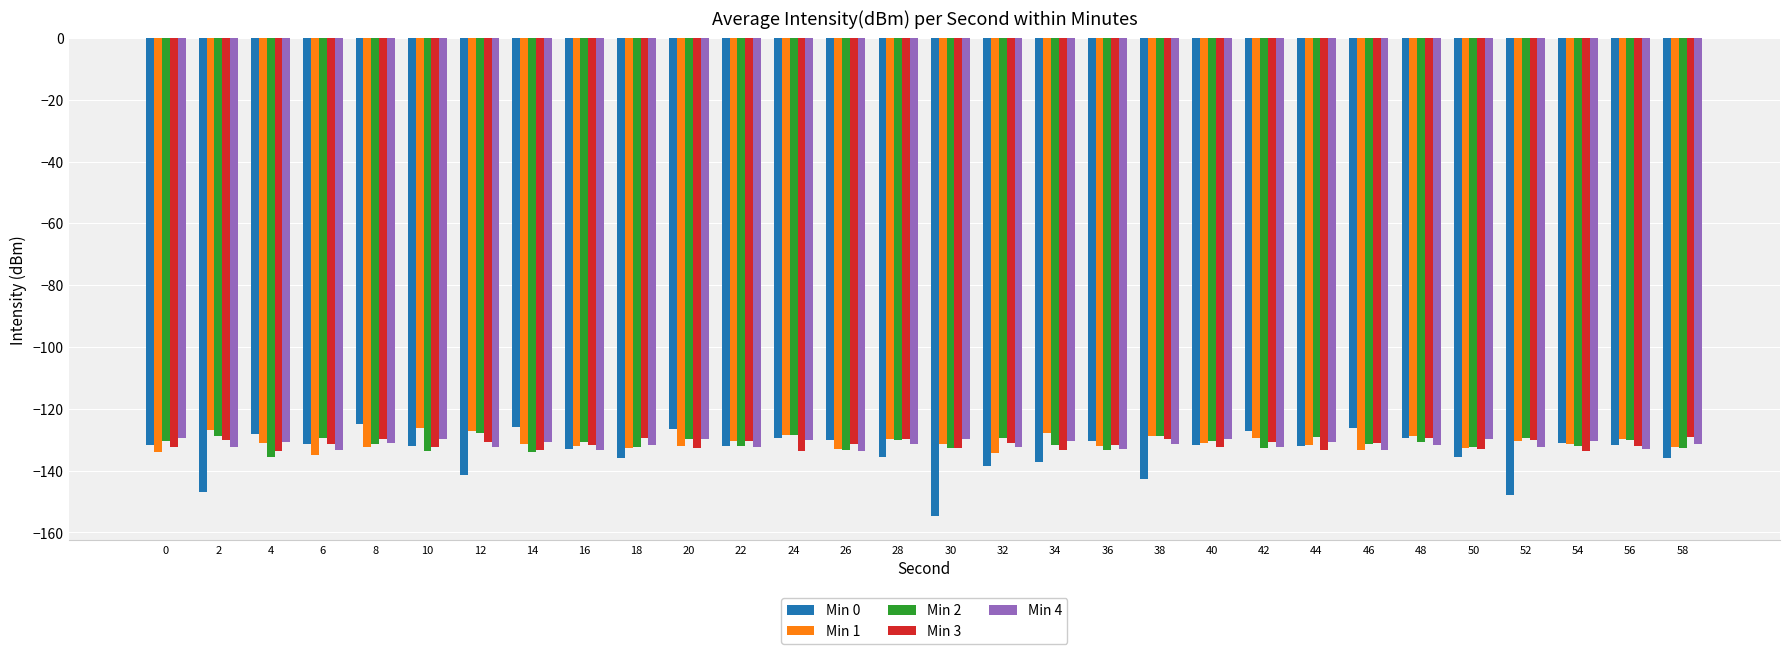

What is the sum of all Min 4 values?

-3944.3